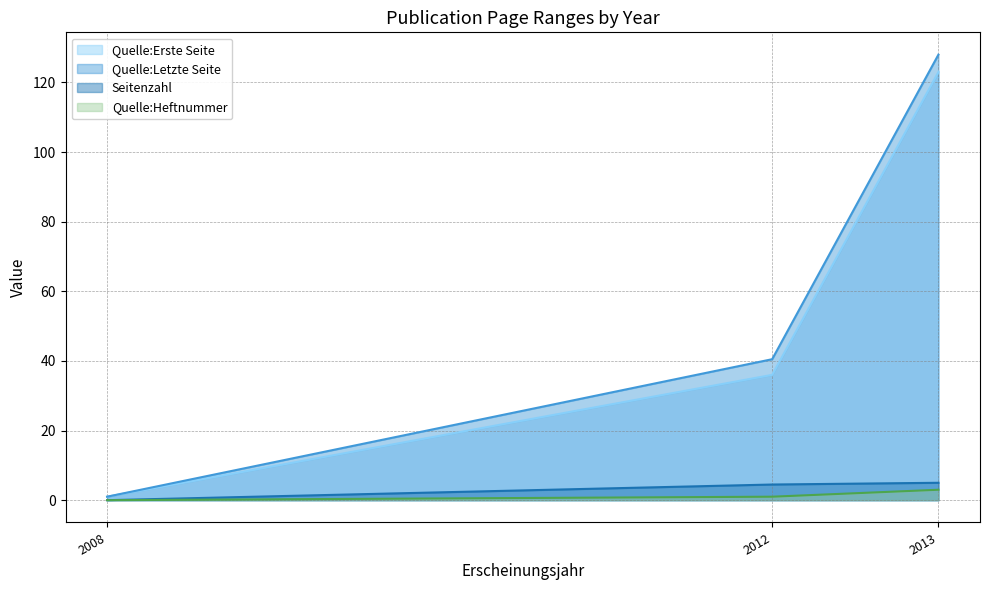

At how many categories does at least one series exceed 104?

1